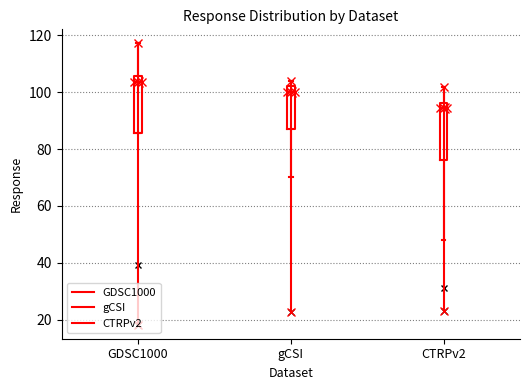

Reading left to right, transcribe this box plot: for each box, give where its median line is, the range the box spans, and where its two whiskers end, as read against the y-axis. The values are not printed on the chart, so give them approximately, as read against the axis.

GDSC1000: median 104, box 86 to 106, whiskers 86 to 118
gCSI: median 100, box 88 to 102, whiskers 70 to 104
CTRPv2: median 94, box 76 to 96, whiskers 48 to 102